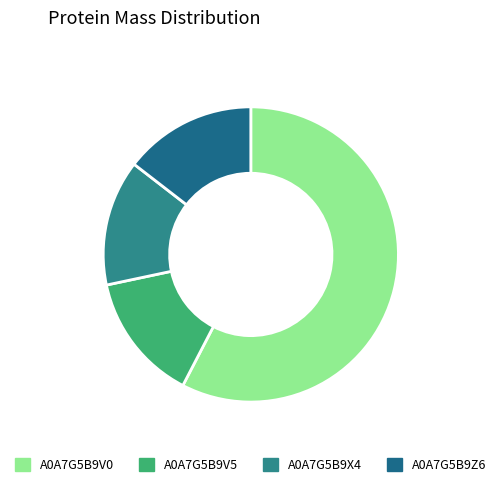

Count the number of slices in the pie.

4